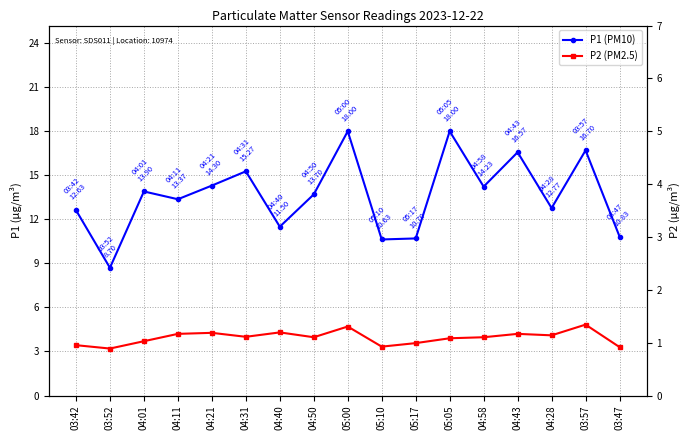

How many interior local valleys does the P2 series have?

5